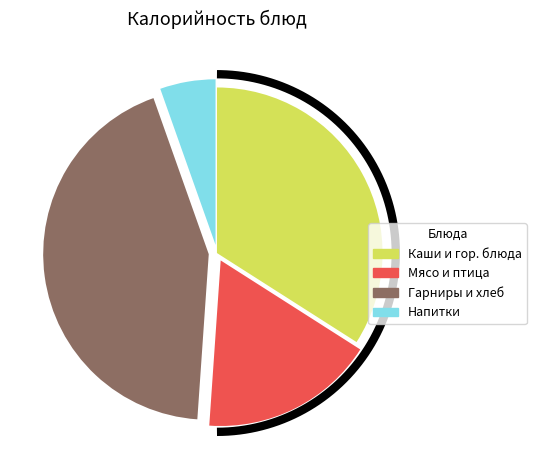

Combined, do Рожки отварные and Хлеб пшеничный account for over 50%?

No